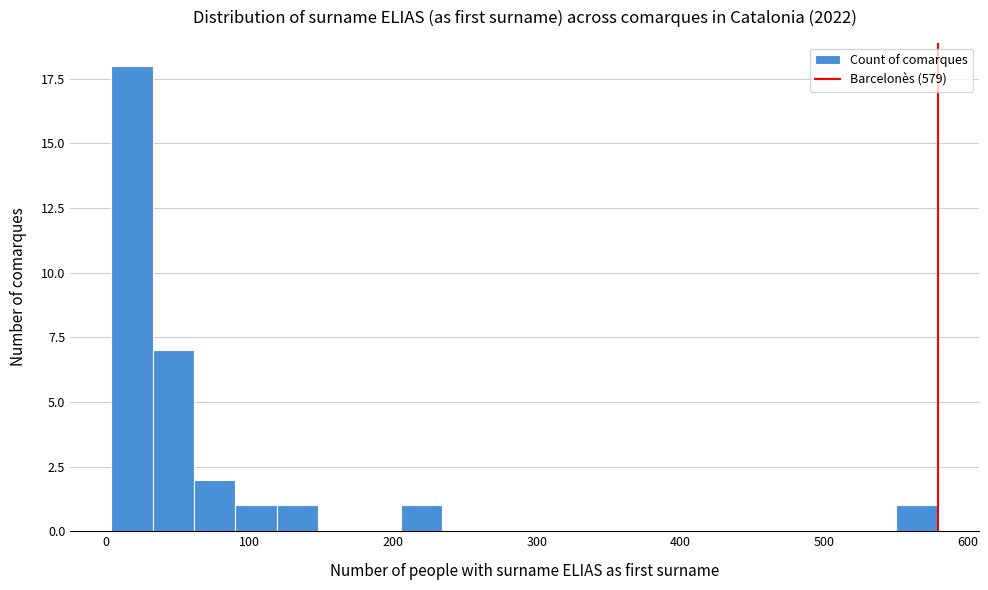

Around what value on the x-axis is the tallest bar? Give the approximate position of its centre, as read against the axis.

20